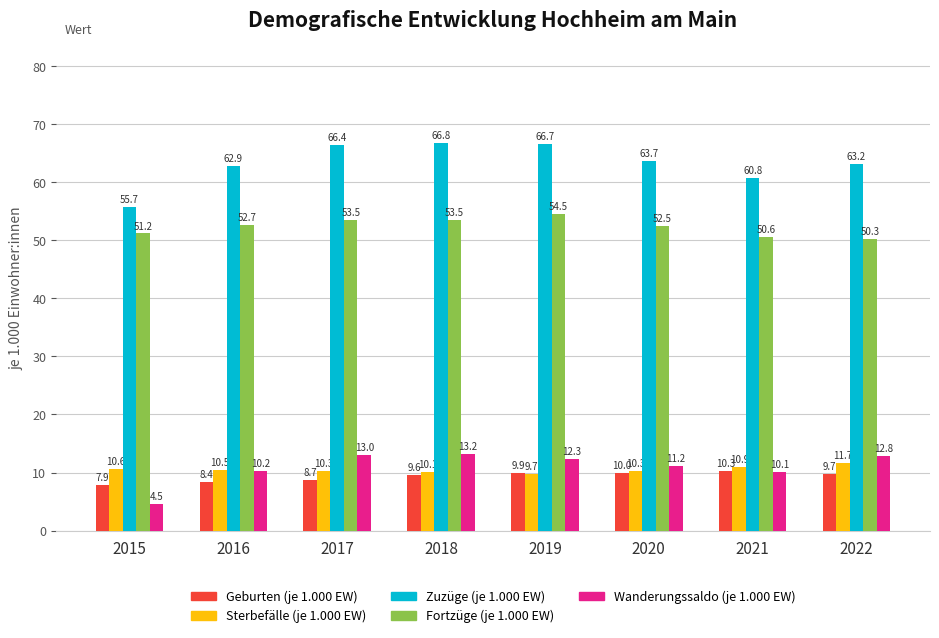

What value does the Geburten (je 1.000 EW) series have at 2022?

9.7